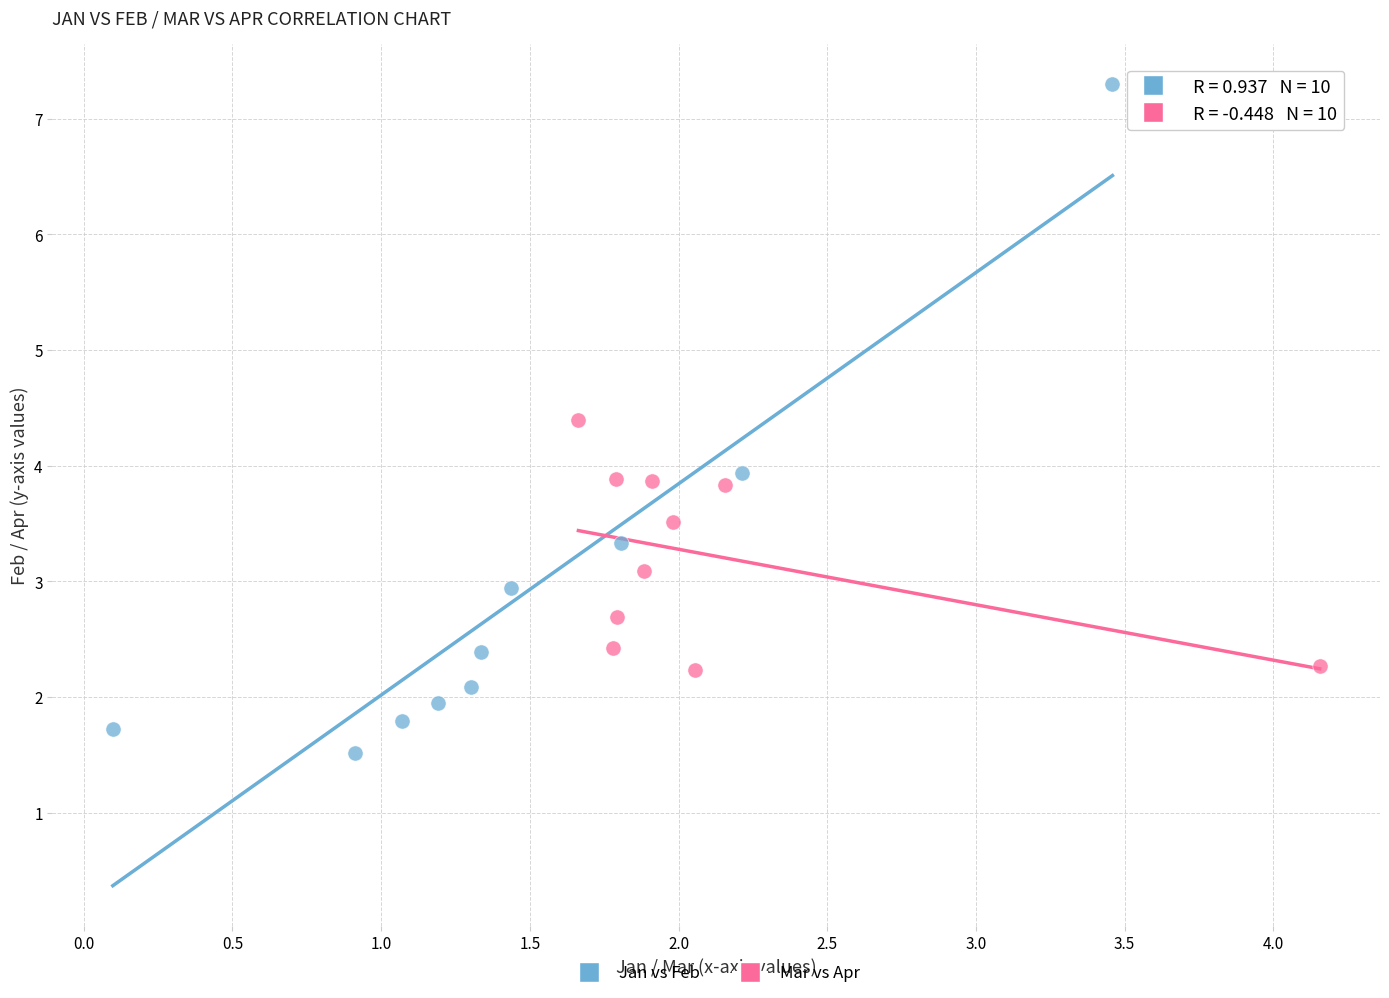

Which series has the largest Y range (max minus min)?

Jan vs Feb